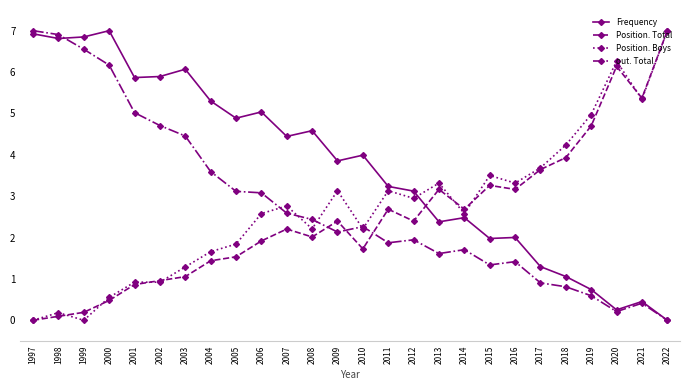

What is the difference between the highest and lowest values at 1997?

7.0